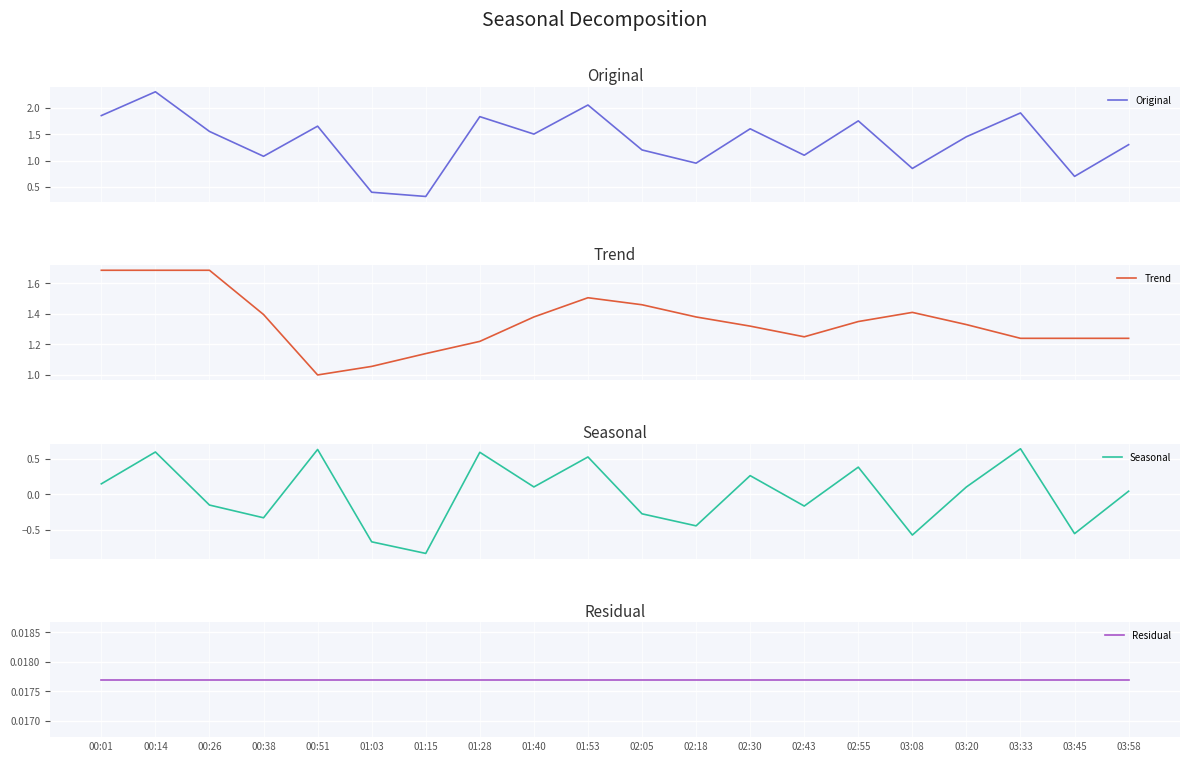

Which series has the widest spread of values?

Original